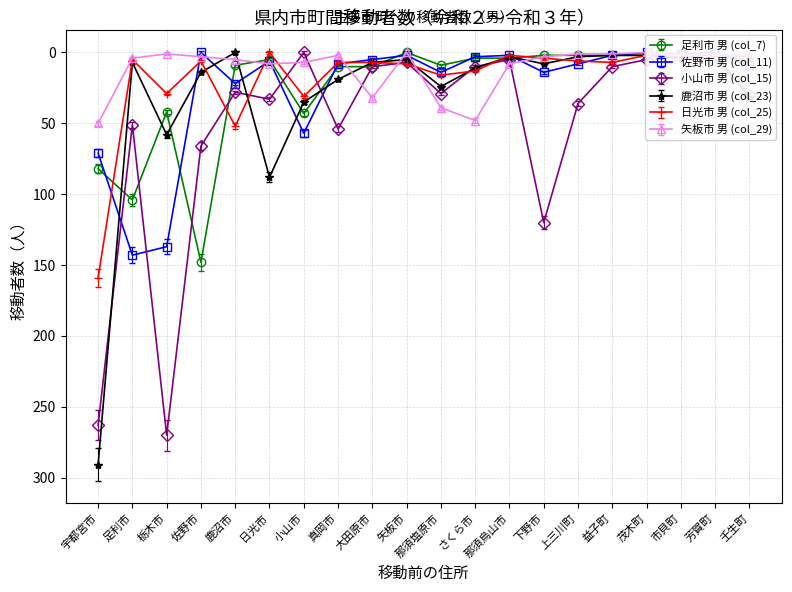

The value of 佐野市 男 (col_11) at 大田原市 is 8. True or false?

False